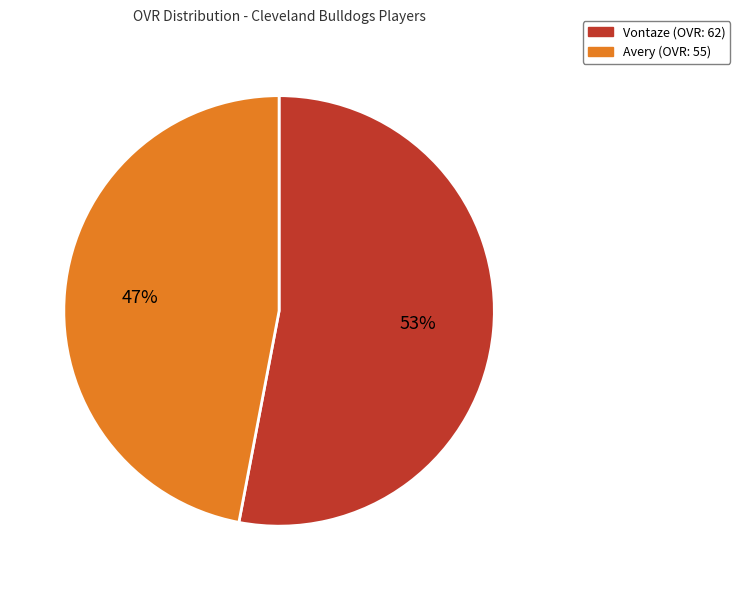

To the nearest percent, what is the average slice percentage?

50%